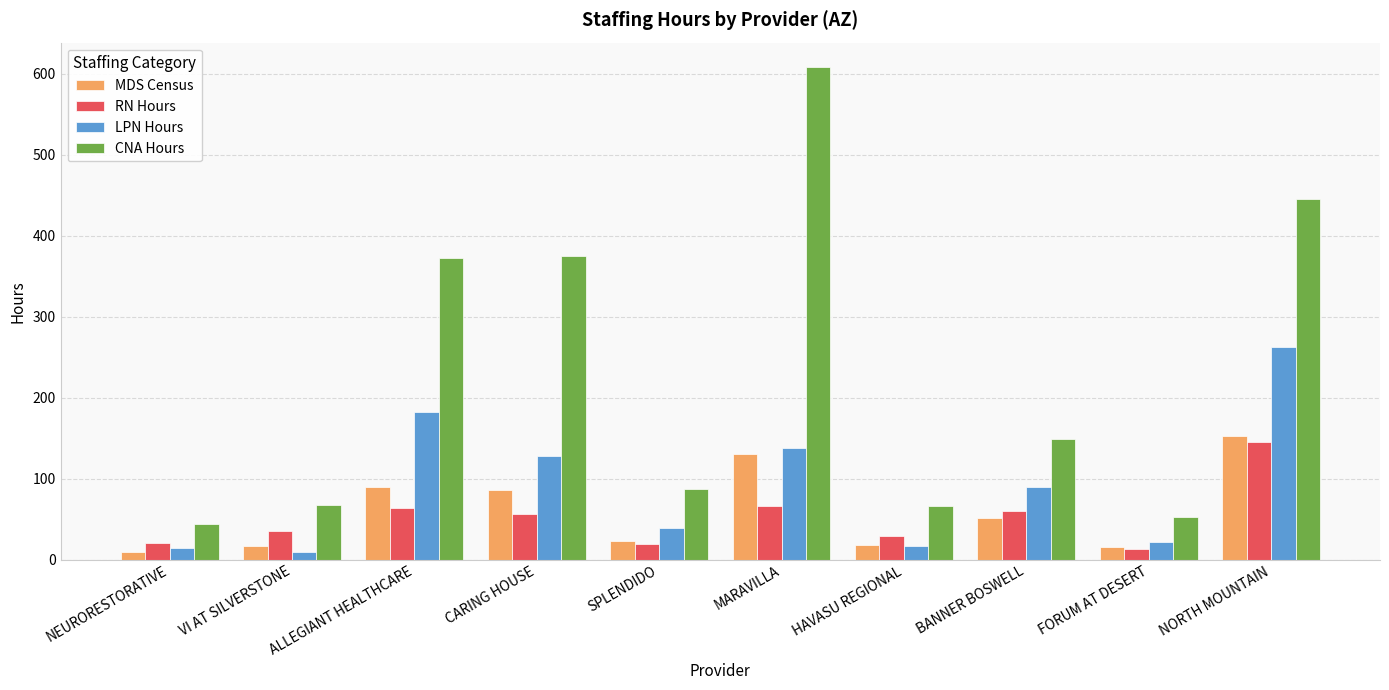

What is the difference between the second highest and minimum values in the MDS Census series?

120.5